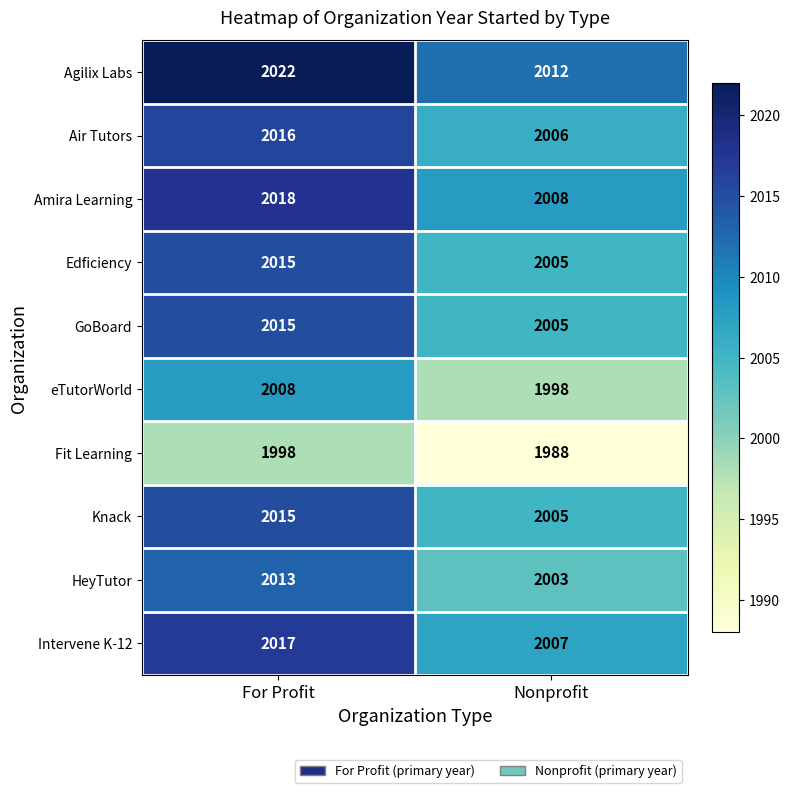

What is the spread (max minus min) of values at For Profit?

24